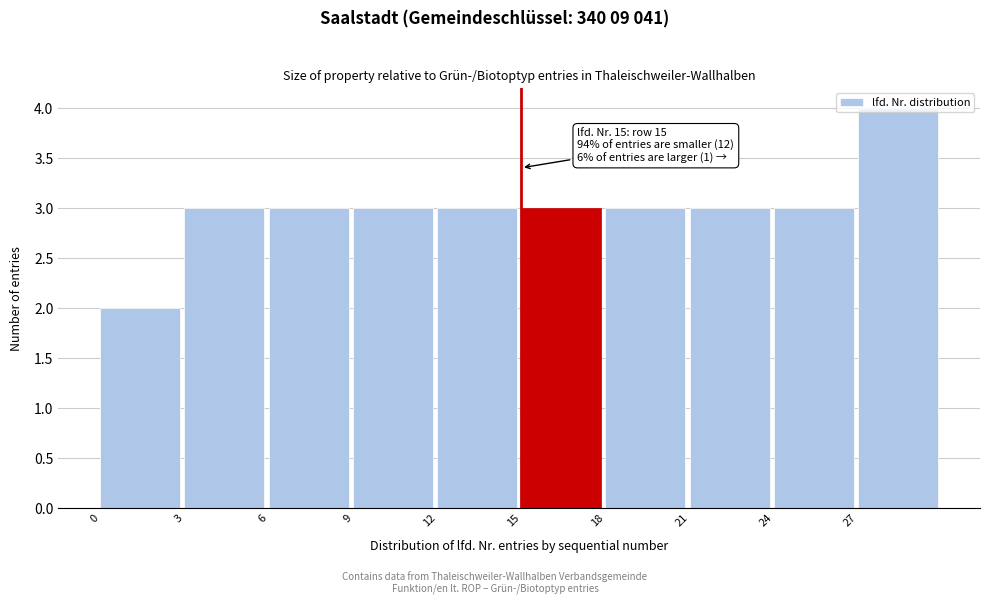

Which range on the x-axis has the tallest bar?

27 to 30